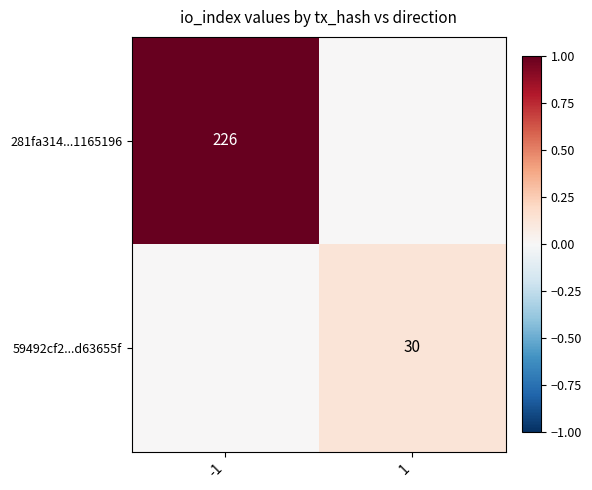

Is the value of 281fa314...1165196 at -1 greater than the value of 59492cf2...d63655f at 1?

Yes